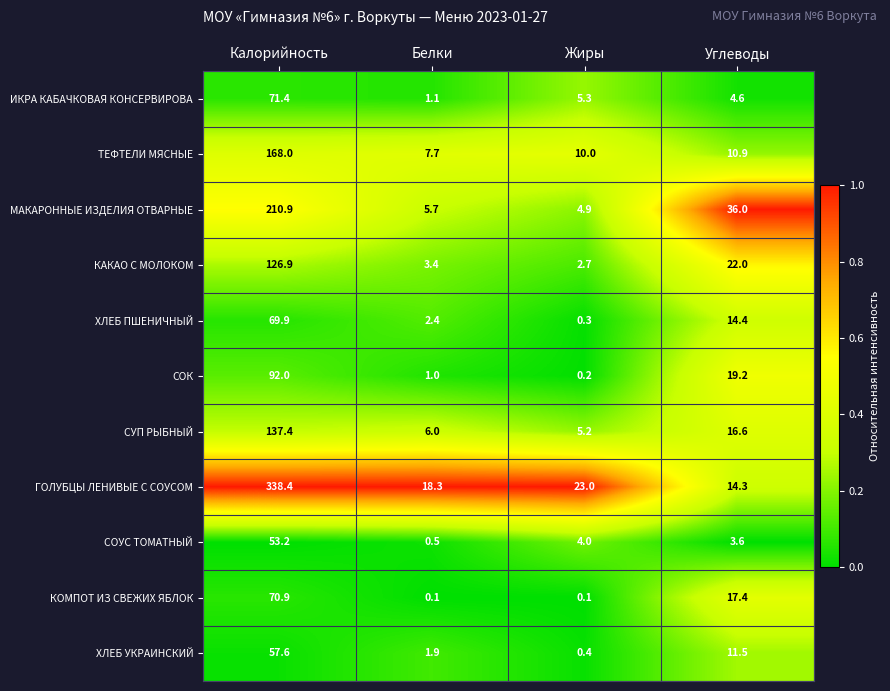

At which label does ХЛЕБ УКРАИНСКИЙ reach its peak?

Калорийность